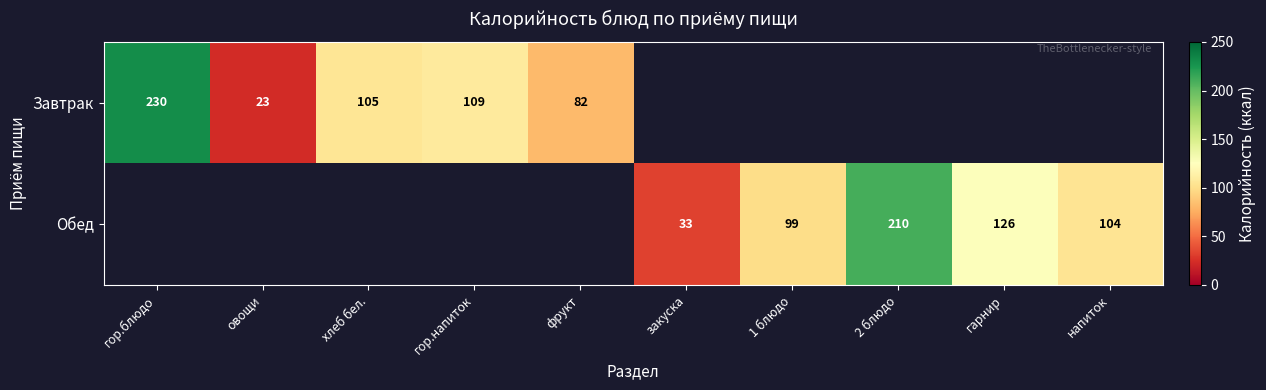

What is the sum of the Обед values at напиток and гарнир?

230